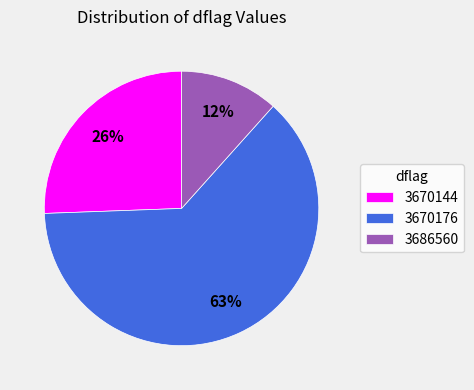

Does 3670176 represent more than half of the total?

Yes